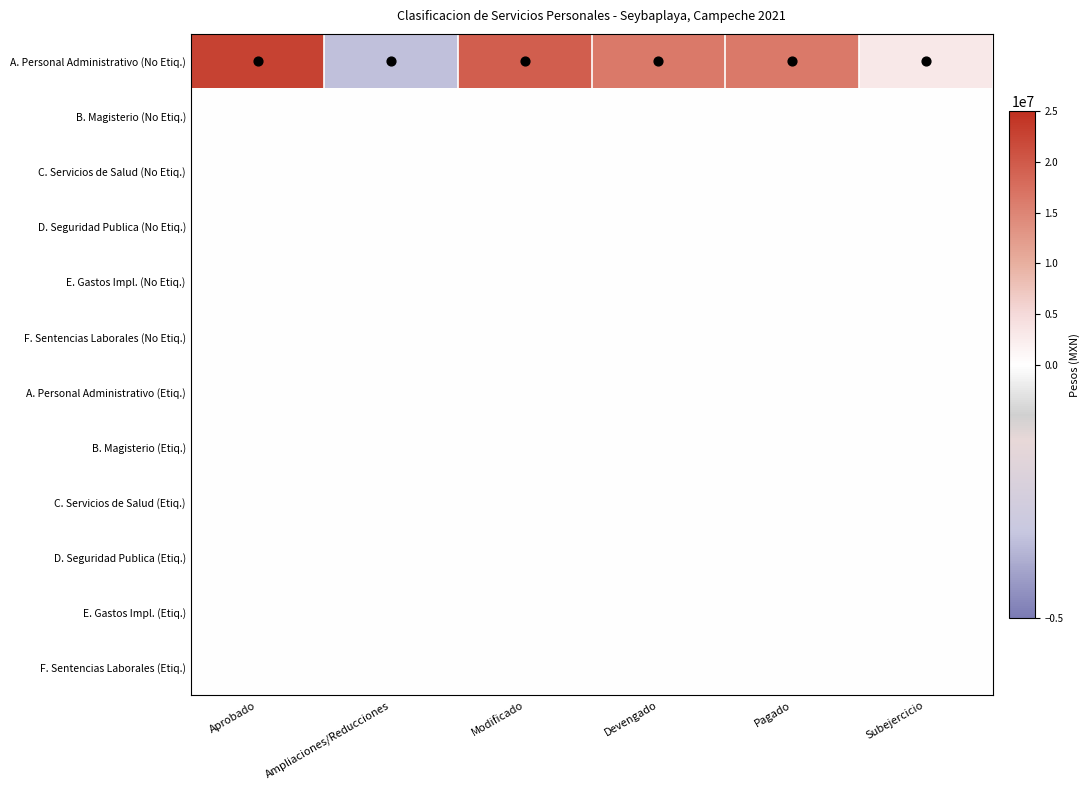

At Devengado, list the series in order from largest to smallest.

A. Personal Administrativo (No Etiq.), B. Magisterio (No Etiq.), C. Servicios de Salud (No Etiq.), D. Seguridad Publica (No Etiq.), E. Gastos Impl. (No Etiq.), F. Sentencias Laborales (No Etiq.), A. Personal Administrativo (Etiq.), B. Magisterio (Etiq.), C. Servicios de Salud (Etiq.), D. Seguridad Publica (Etiq.), E. Gastos Impl. (Etiq.), F. Sentencias Laborales (Etiq.)